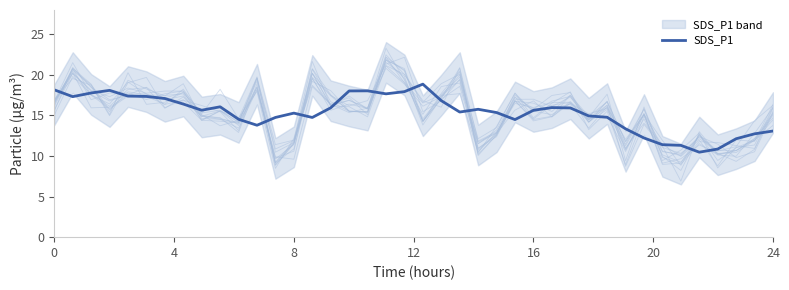

What is the minimum value for SDS_P1?

10.5